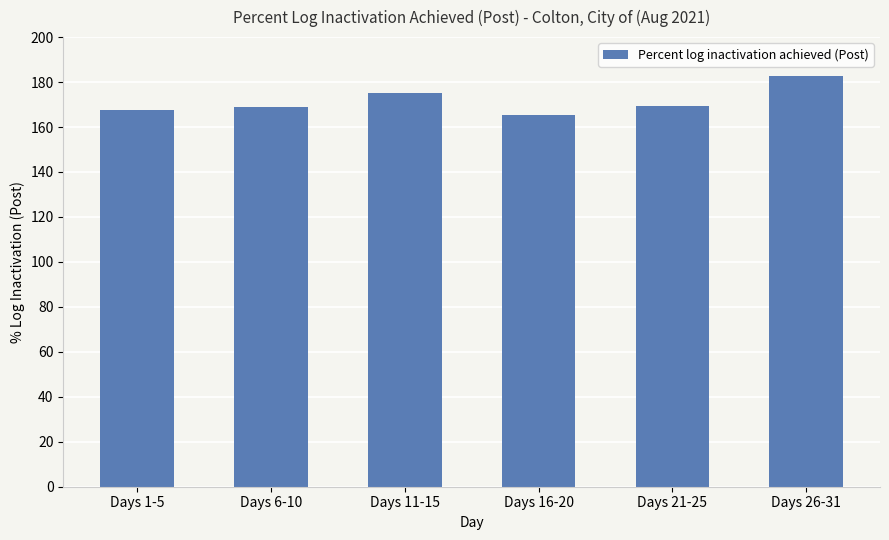

True or false: the data shows 165.2 at Days 16-20.

True